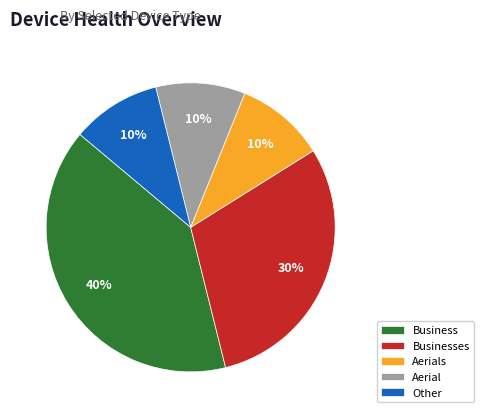

The Aerial slice represents 10% of the pie. True or false?

True